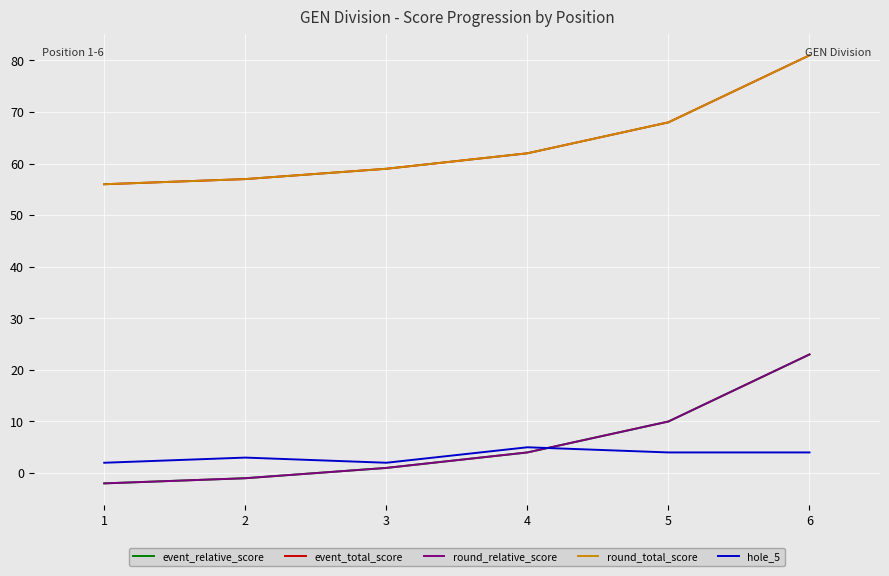

How many intersections are there between hole_5 and event_relative_score?

1